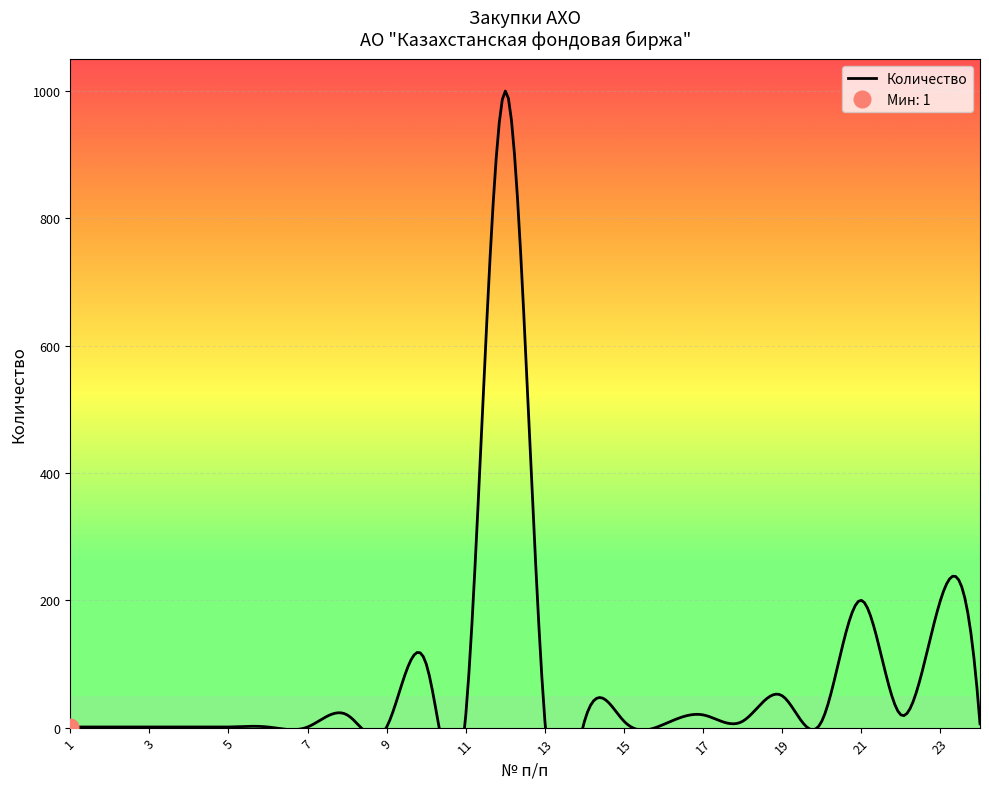

What is the greatest value displayed?

1000